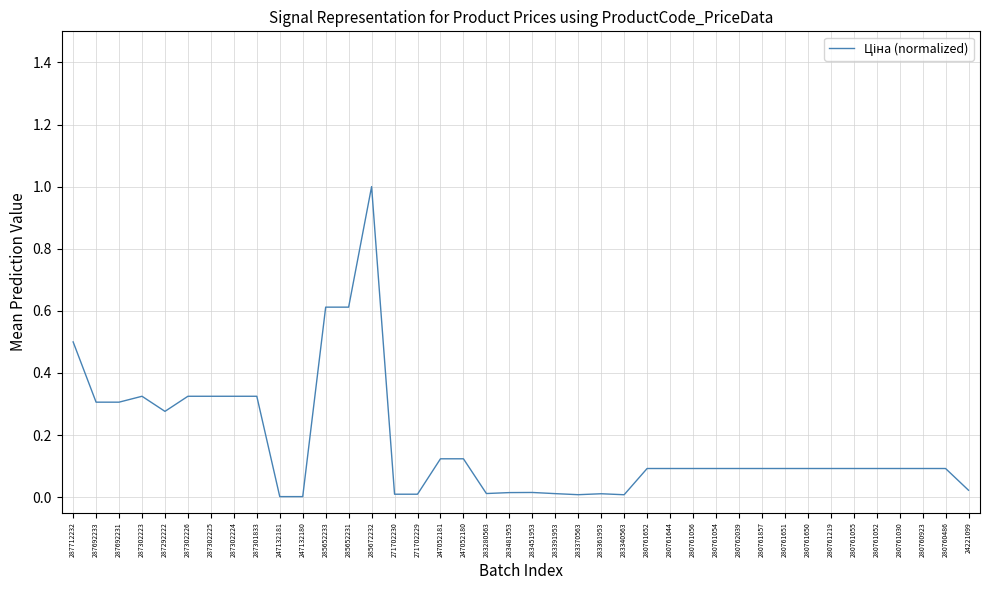

Is it true that the value at 280761650 is 0.1?

True